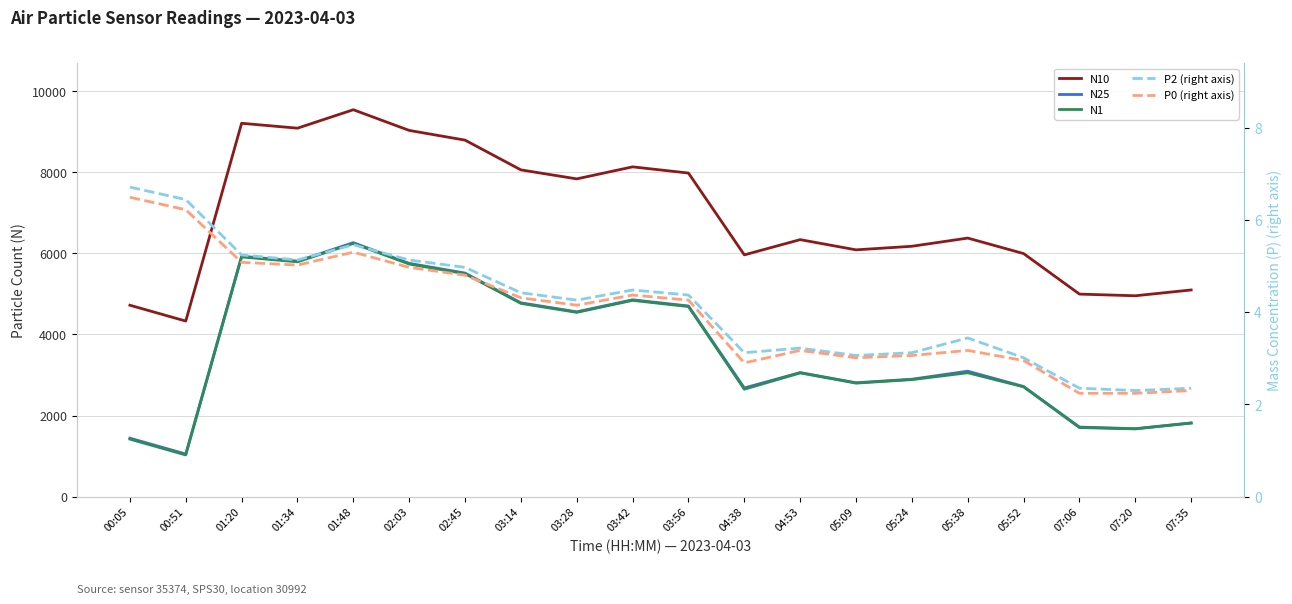

Is this an area chart (filled region under the line)?

No